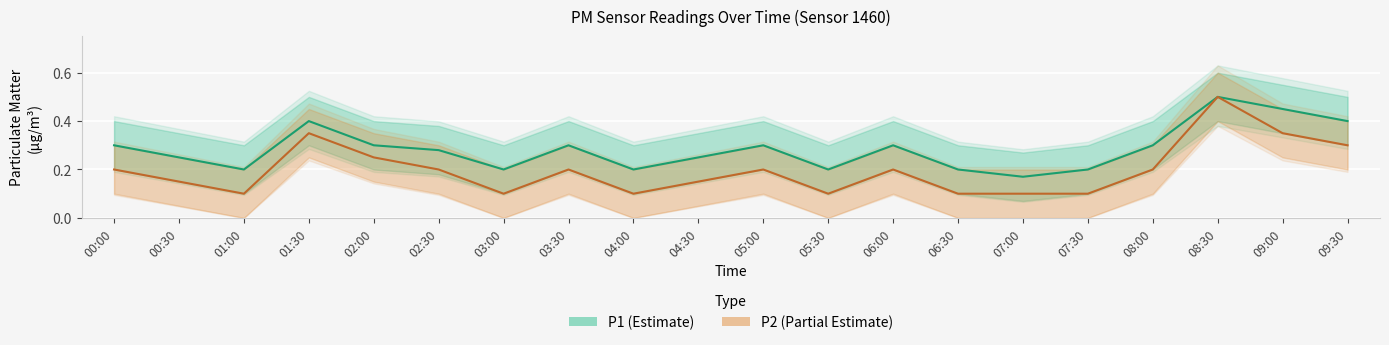

What is the sum of the P2 (Partial Estimate) values at 04:00 and 03:00?

0.2